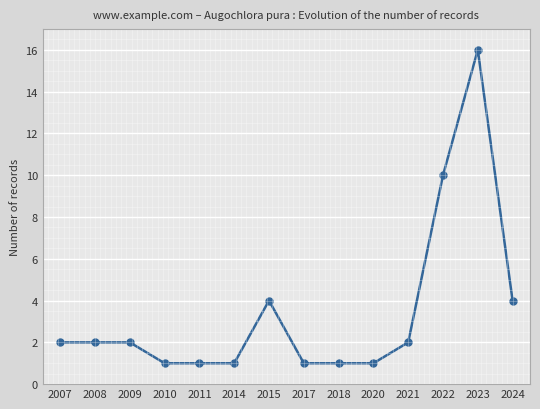

Reading left to right, transcribe all the data shown in this chart.

2007=2	2008=2	2009=2	2010=1	2011=1	2014=1	2015=4	2017=1	2018=1	2020=1	2021=2	2022=10	2023=16	2024=4